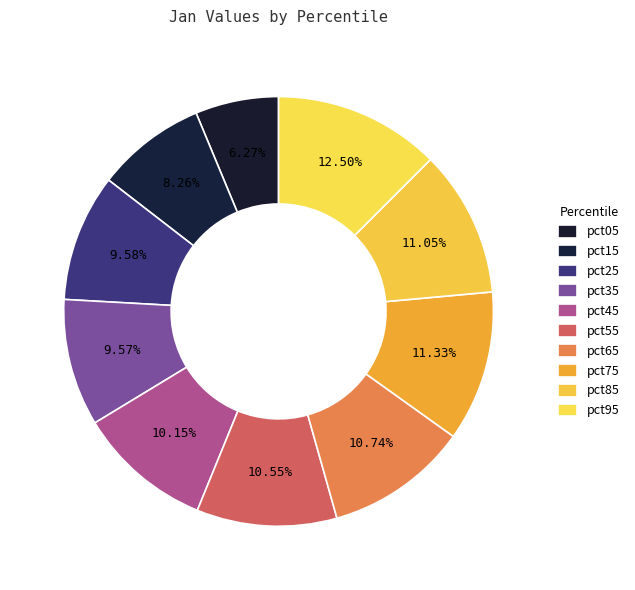

Does pct85 account for over 50% of the chart?

No